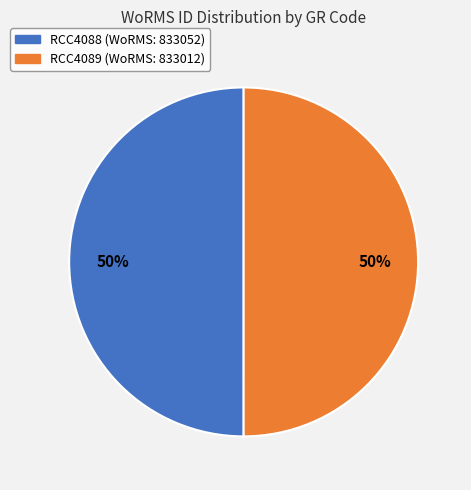

The RCC4089 slice represents 50% of the pie. True or false?

True